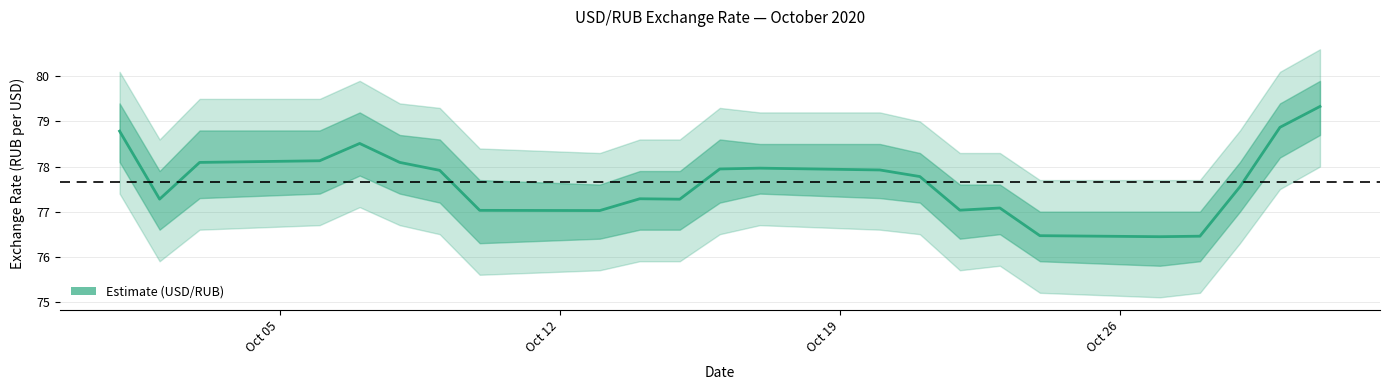

What is the greatest value displayed?

79.3